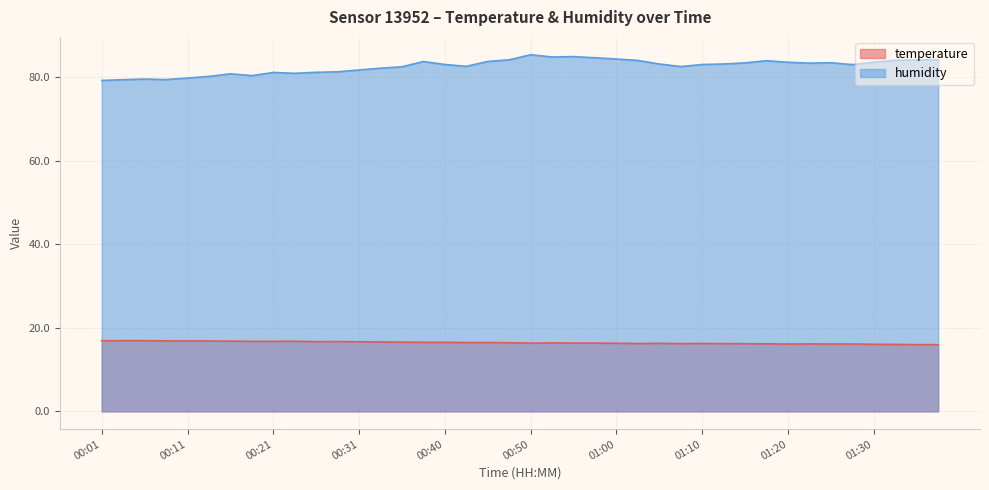

What is the difference between the temperature values at 01:15 and 00:36?

0.4